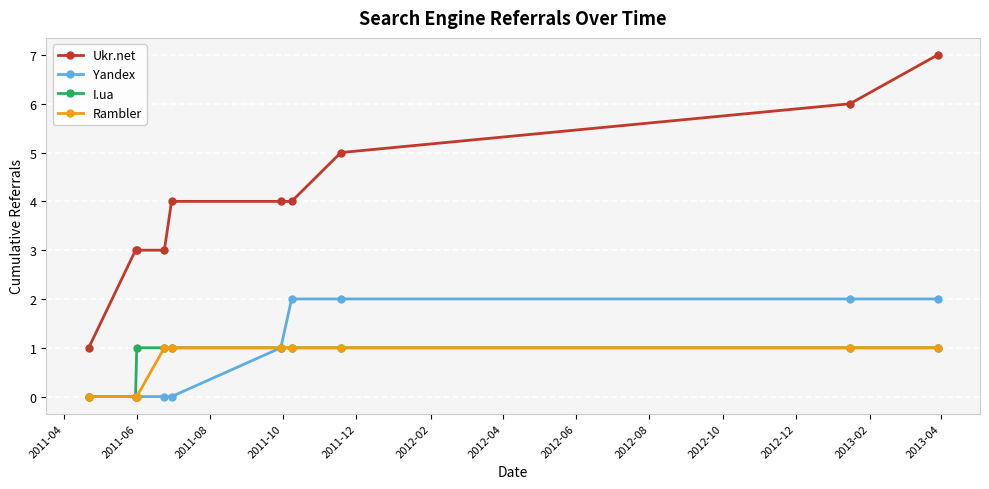

True or false: Ukr.net and Yandex cross at least once.

False